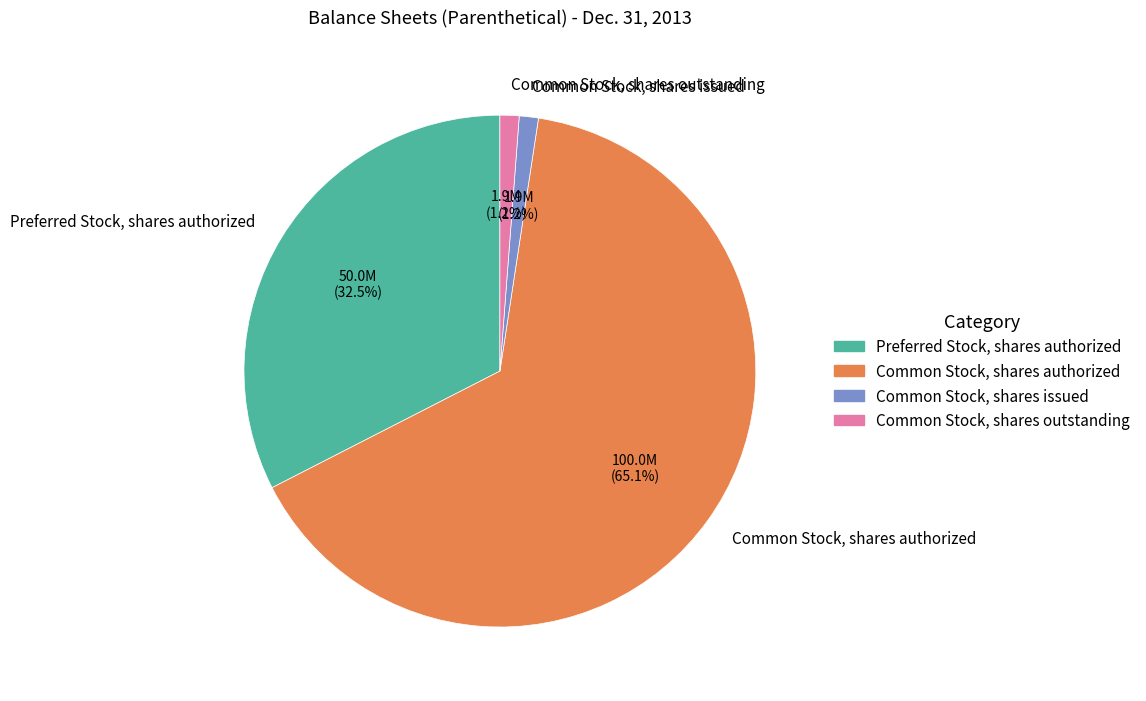

Count the number of slices in the pie.

4